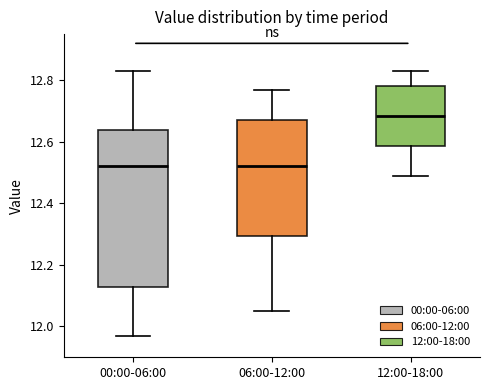

Reading left to right, transcribe this box plot: for each box, give where its median line is, the range the box spans, and where its two whiskers end, as read against the y-axis. The values are not printed on the chart, so give them approximately, as read against the axis.

00:00-06:00: median 12.52, box 12.12 to 12.64, whiskers 11.98 to 12.84
06:00-12:00: median 12.52, box 12.30 to 12.68, whiskers 12.06 to 12.78
12:00-18:00: median 12.68, box 12.58 to 12.78, whiskers 12.50 to 12.84